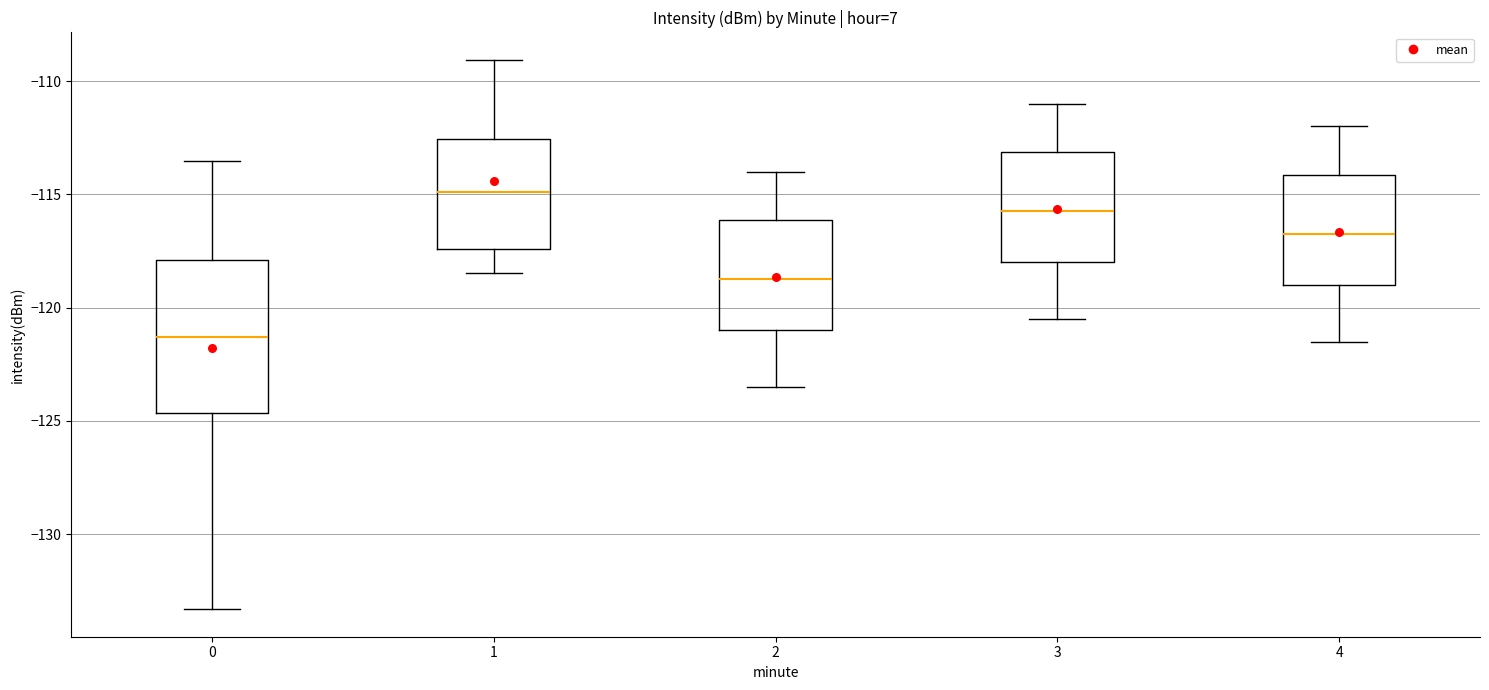

Which box is the tallest, from its lower edge to its upper edge?

0